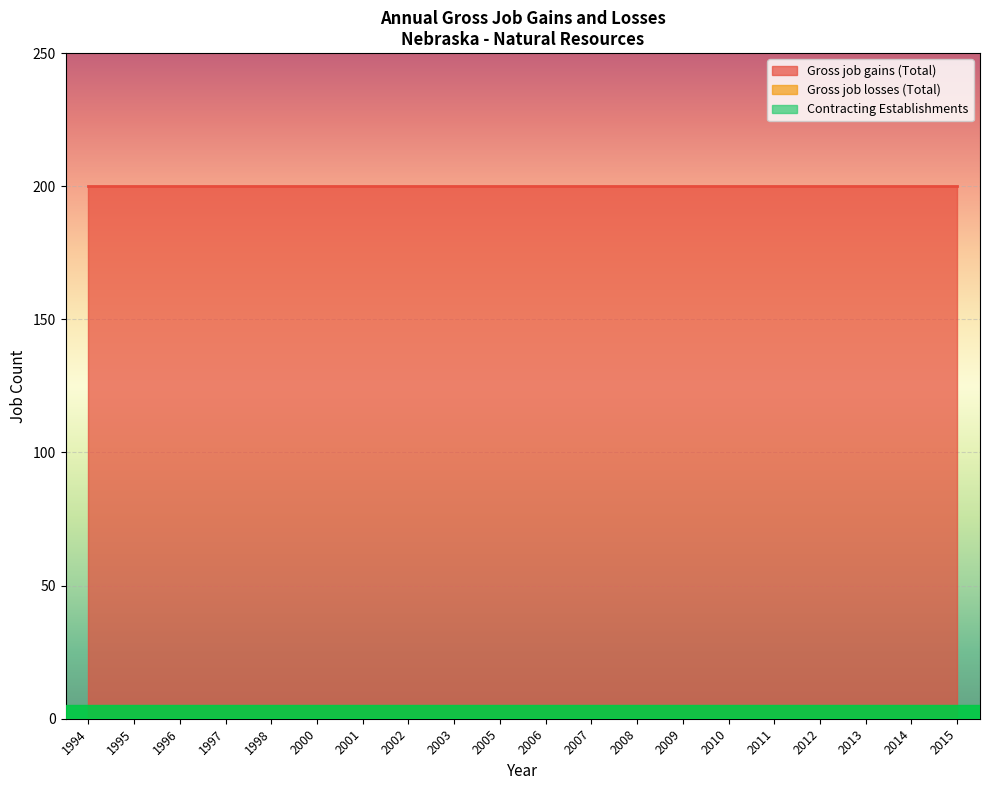

Reading left to right, transcribe all the data shown in this chart.

Gross job gains (Total): 1994=200	1995=200	1996=200	1997=200	1998=200	2000=200	2001=200	2002=200	2003=200	2005=200	2006=200	2007=200	2008=200	2009=200	2010=200	2011=200	2012=200	2013=200	2014=200	2015=200
Gross job losses (Total): 1994=0	1995=0	1996=0	1997=0	1998=0	2000=0	2001=0	2002=0	2003=0	2005=0	2006=0	2007=0	2008=0	2009=0	2010=0	2011=0	2012=0	2013=0	2014=0	2015=0
Contracting Establishments: 1994=0	1995=0	1996=0	1997=0	1998=0	2000=0	2001=0	2002=0	2003=0	2005=0	2006=0	2007=0	2008=0	2009=0	2010=0	2011=0	2012=0	2013=0	2014=0	2015=0